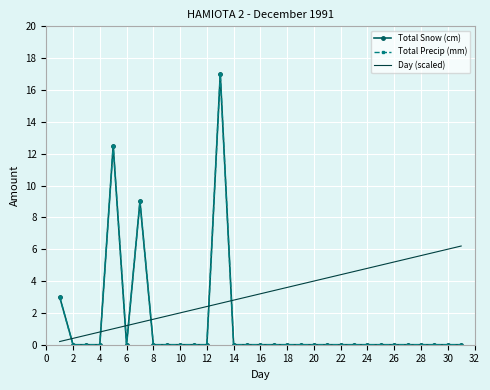

What are all the series names shown in the legend?

Total Snow (cm), Total Precip (mm), Day (scaled)